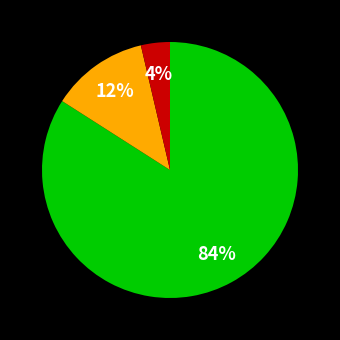

Does any single category account for the majority?

Yes